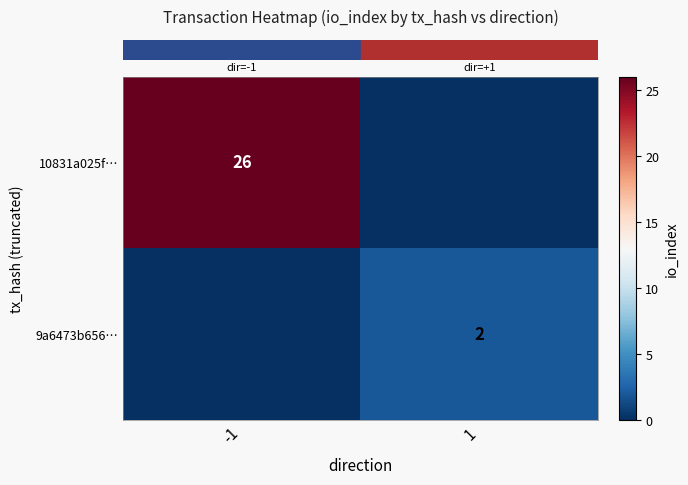

What is the sum of the row_0 values at 1 and -1?

26